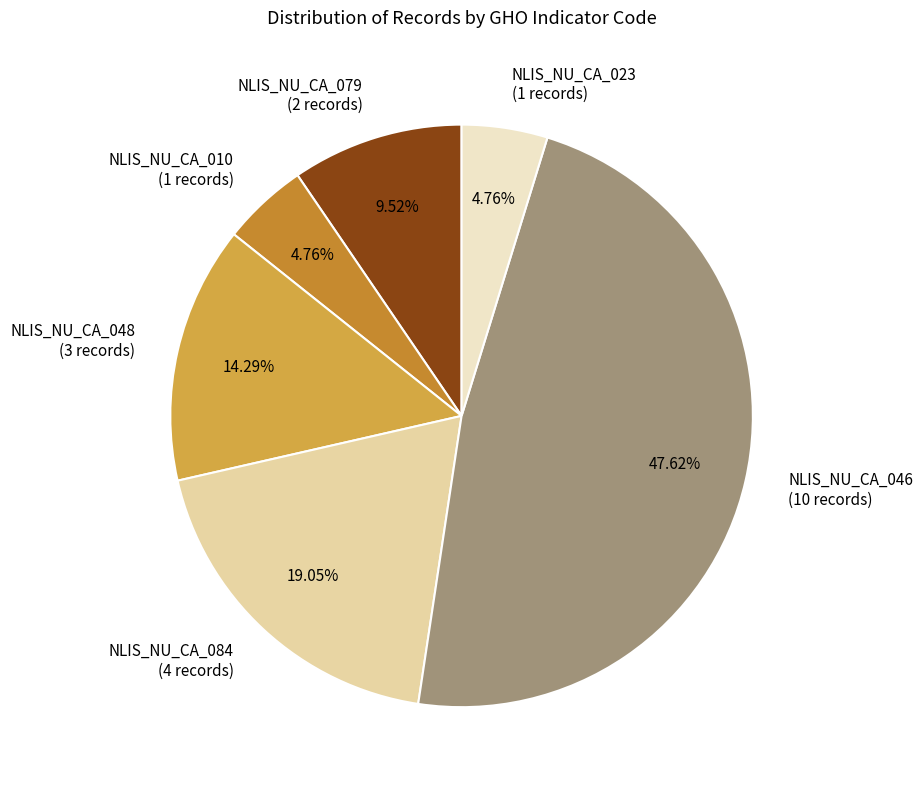

Combined, do NLIS_NU_CA_010 (1 records) and NLIS_NU_CA_046 (10 records) account for over 50%?

Yes